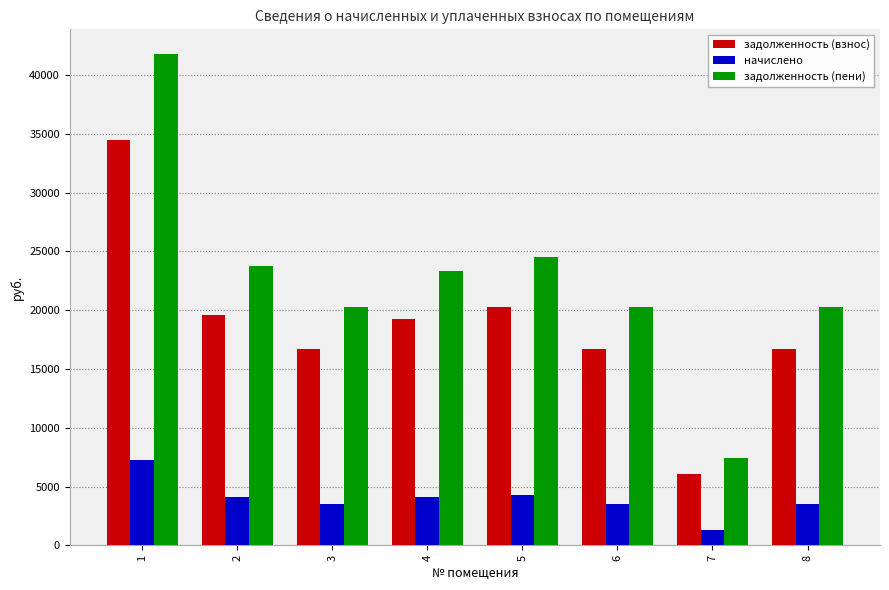

How many values in the задолженность (пени) series are below 23368?

4